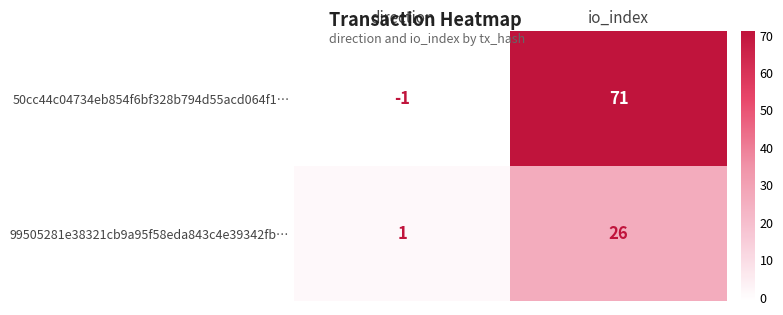

At which label is 99505281e38321cb9a95f58eda843c4e39342fb… closest to 13?

direction